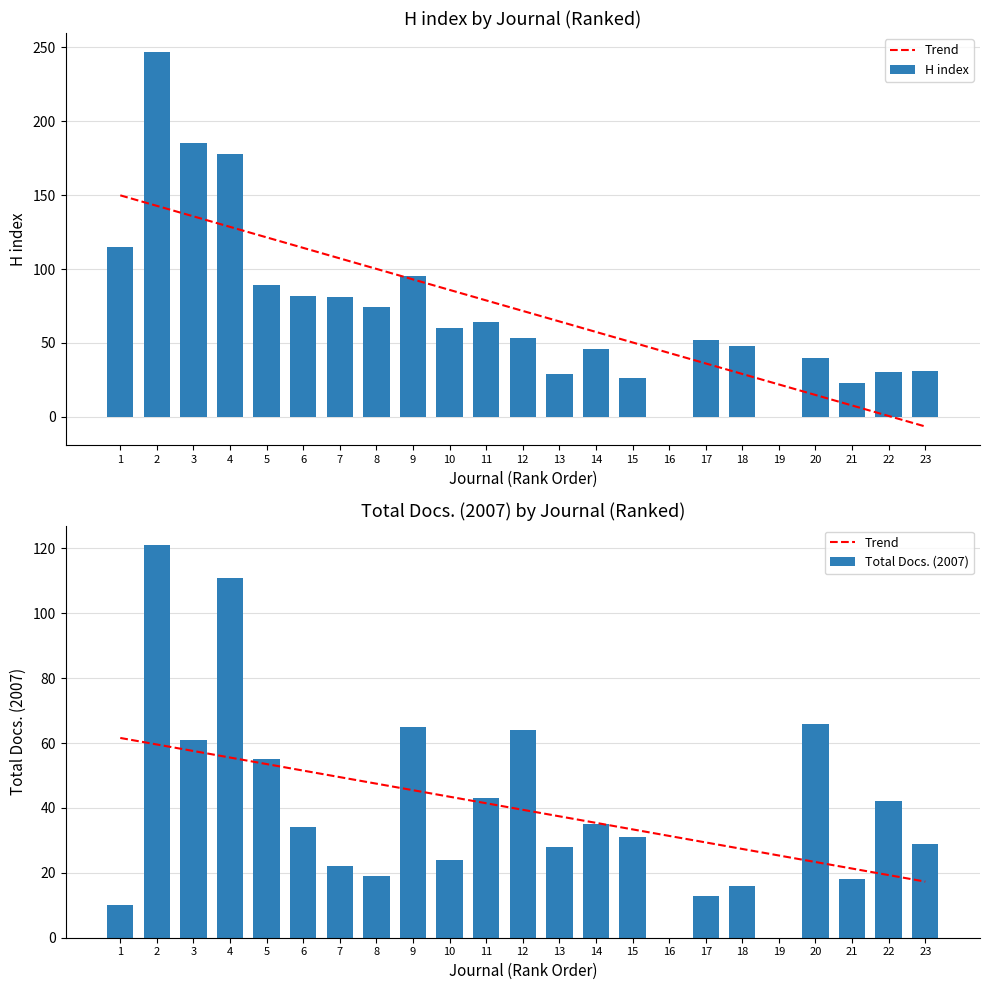

What is the maximum value for Trend?

61.6